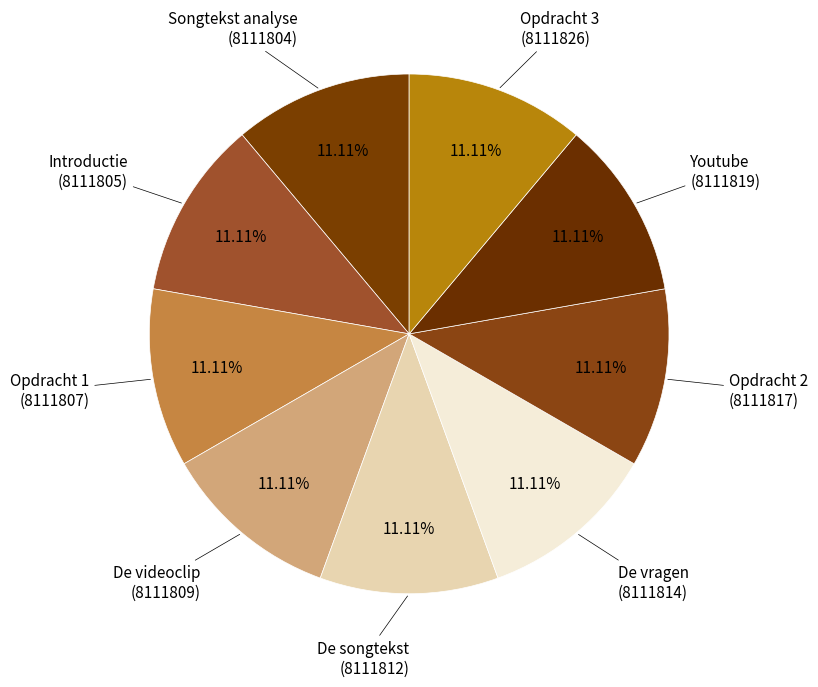

Count the number of slices in the pie.

9